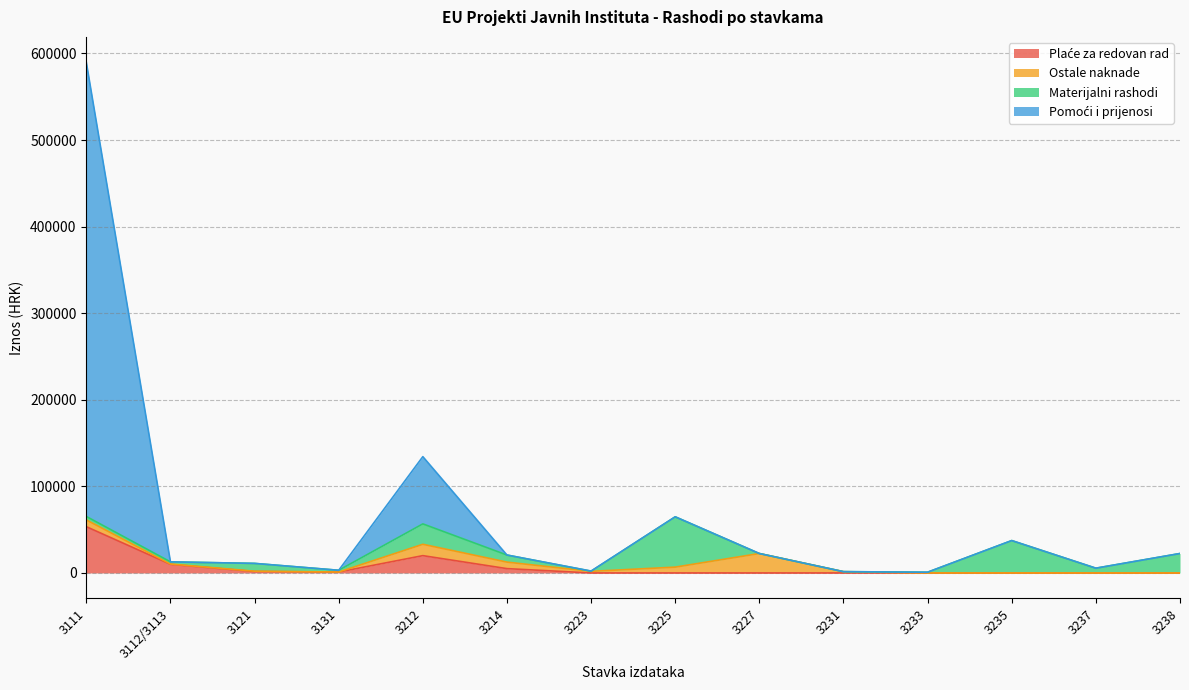

What is the label of the 4th point from the left?

3131